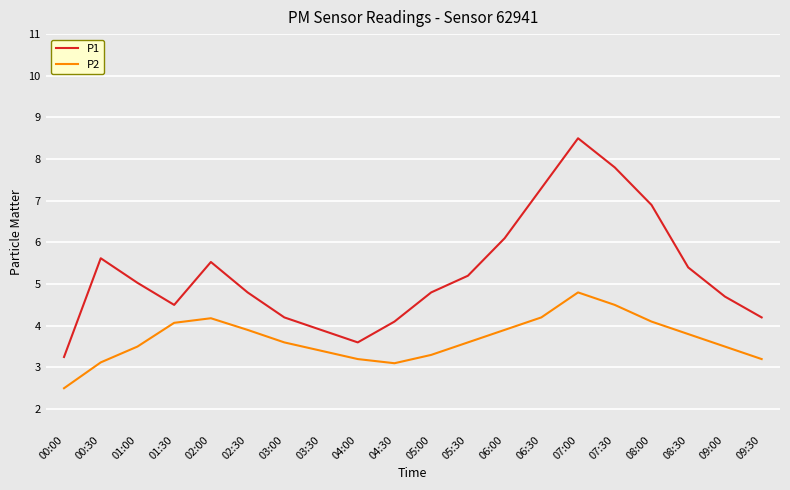

Between 02:00 and 02:30, which series saw the biggest shift?

P1